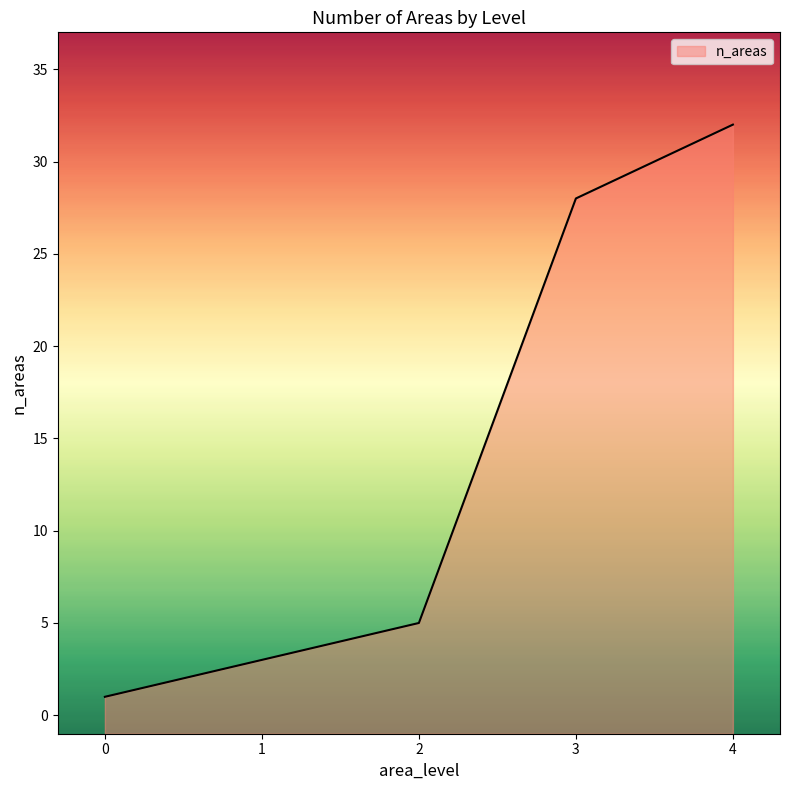

What is the difference between the second highest and minimum values?

27